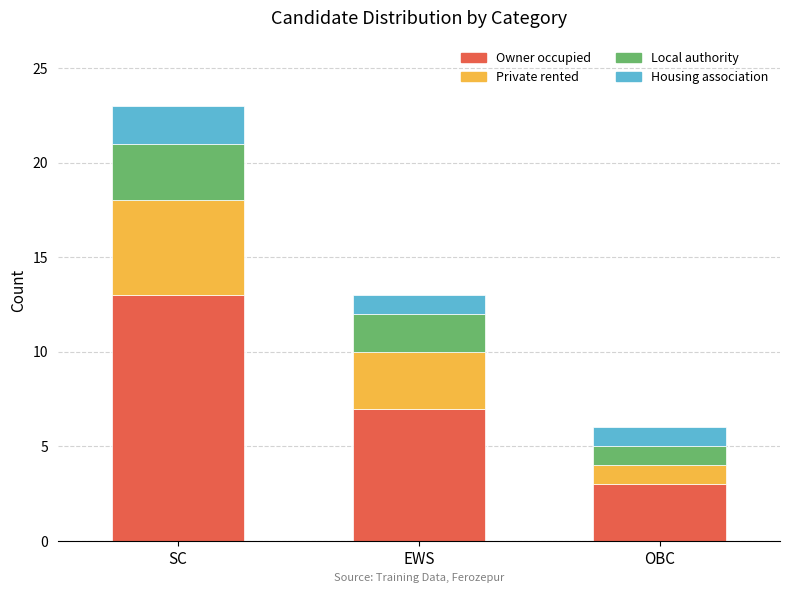

What is the average value of the Owner occupied series?

8